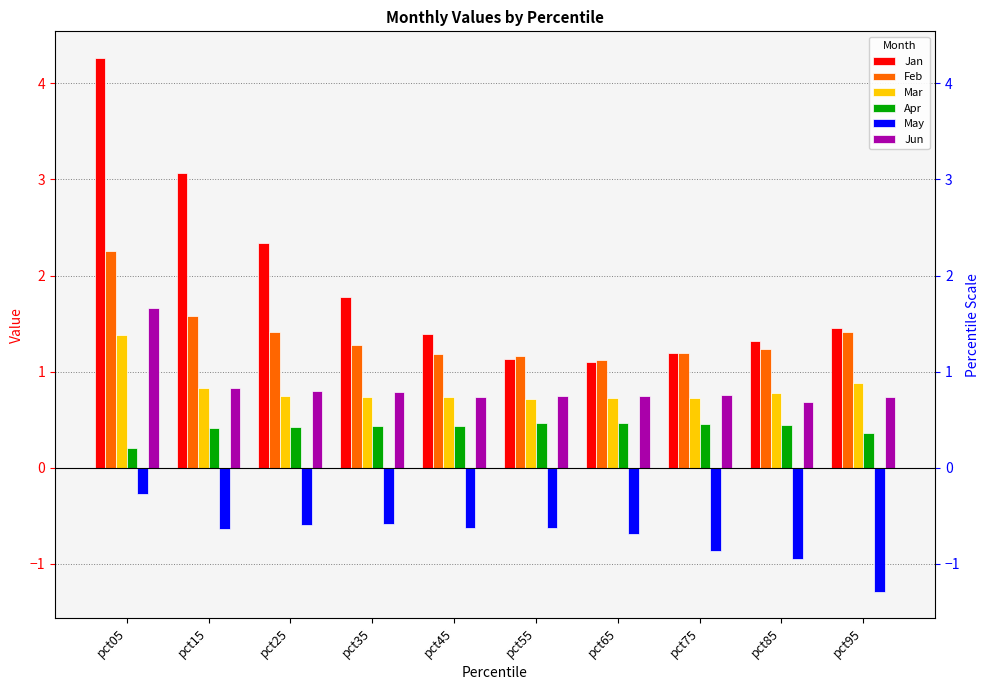

The value of Mar at pct55 is 0.7. True or false?

True